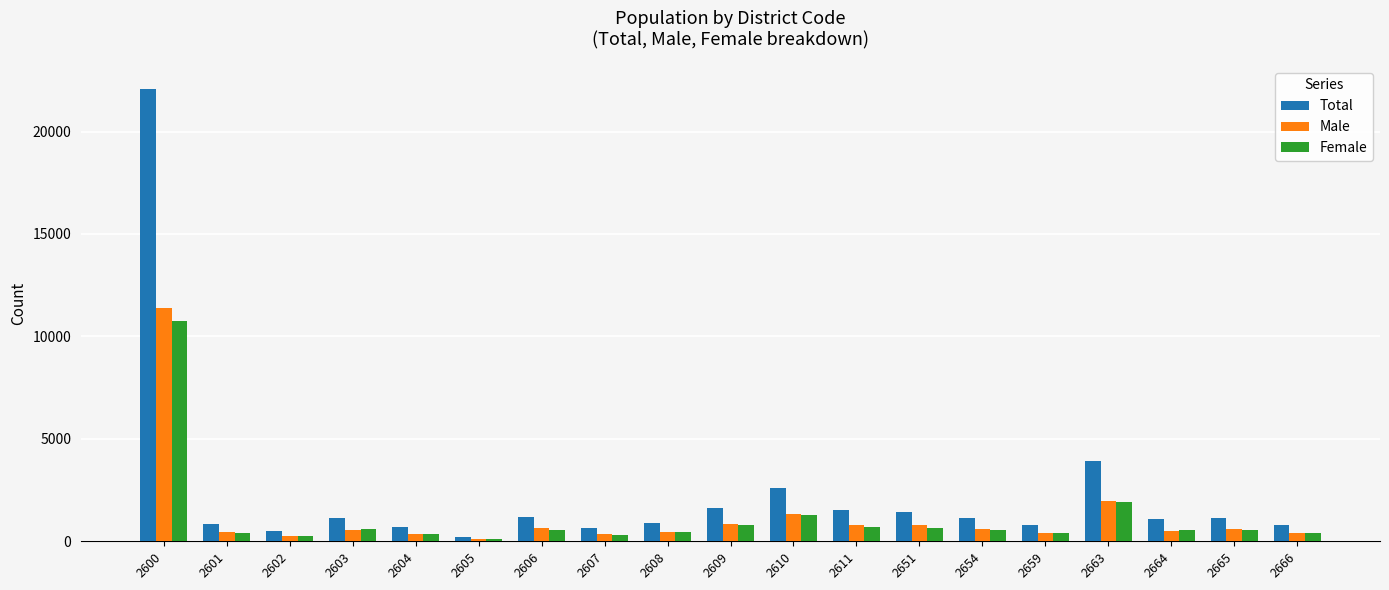

Is it true that Female equals 558 at 2664?

True